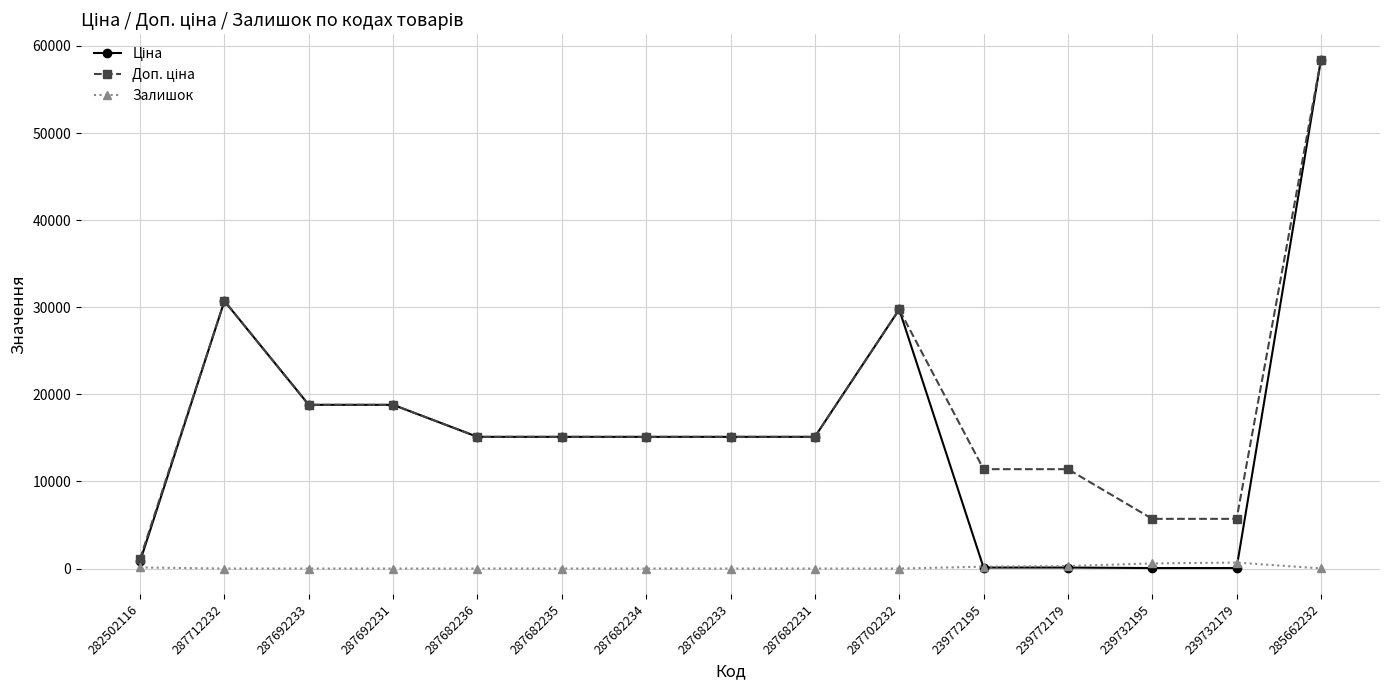

At how many categories does at least one series exceed 582?

15